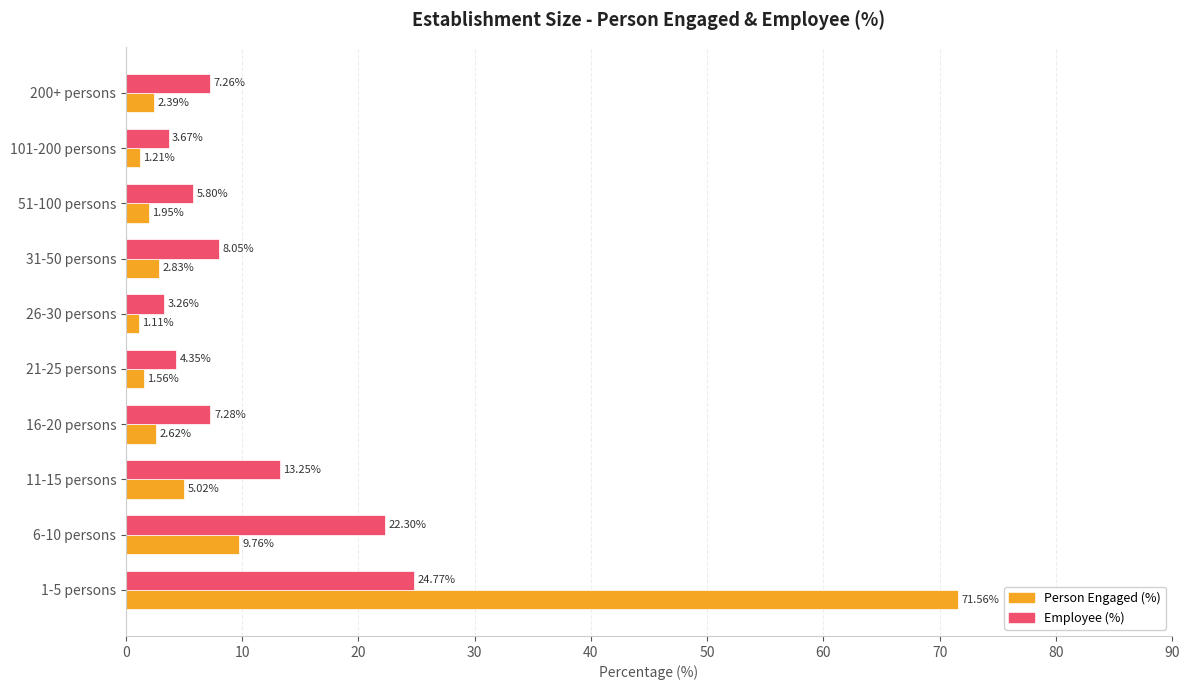

Is the value of Employee (%) at 200+ persons greater than the value of Person Engaged (%) at 16-20 persons?

Yes